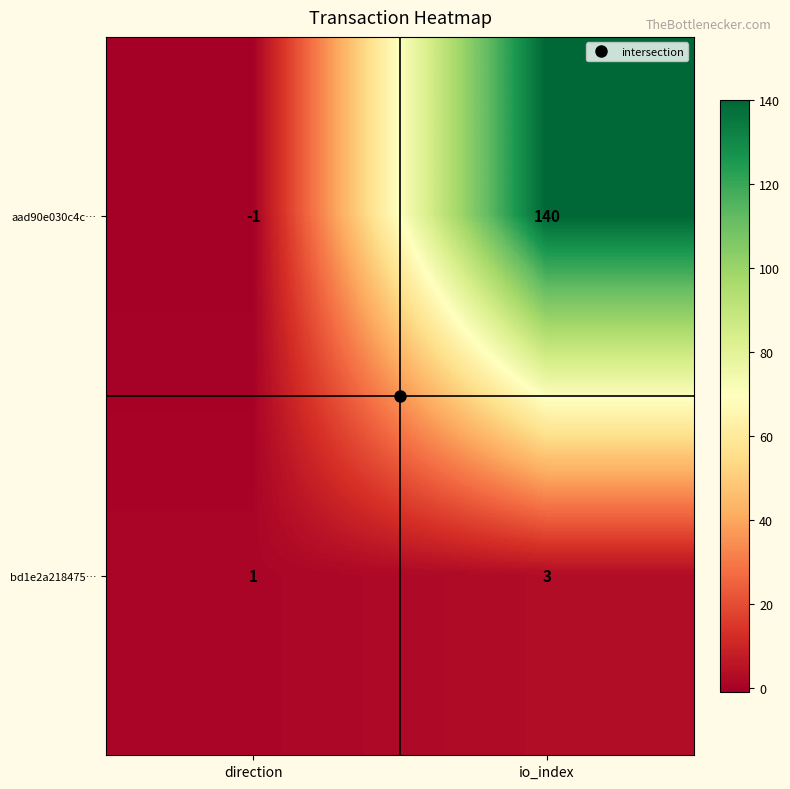

What is the maximum value for aad90e030c4c…?

140